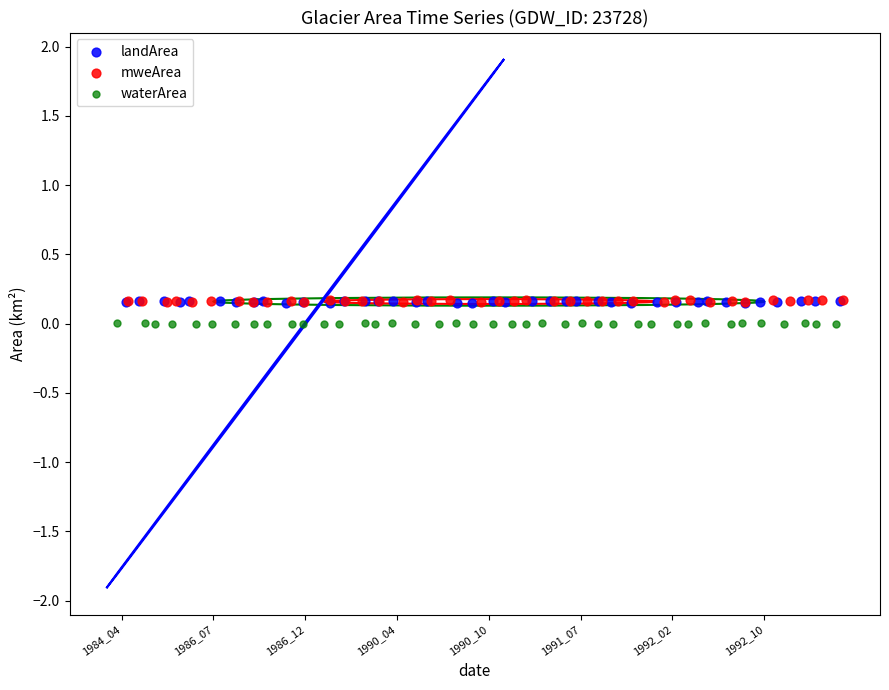

Which series has the largest Y range (max minus min)?

landArea